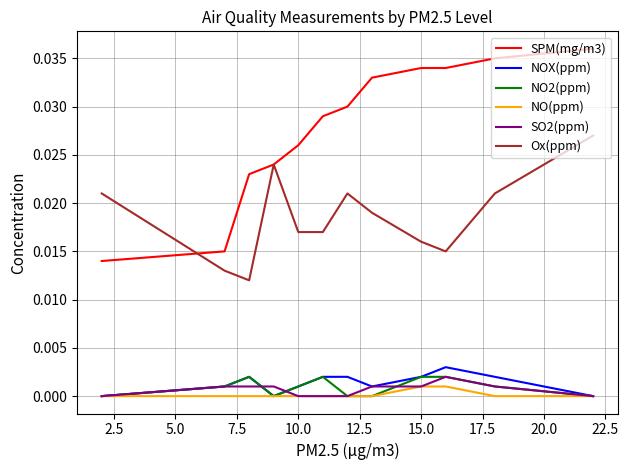

Which series has the largest total across all categories?

SPM(mg/m3)